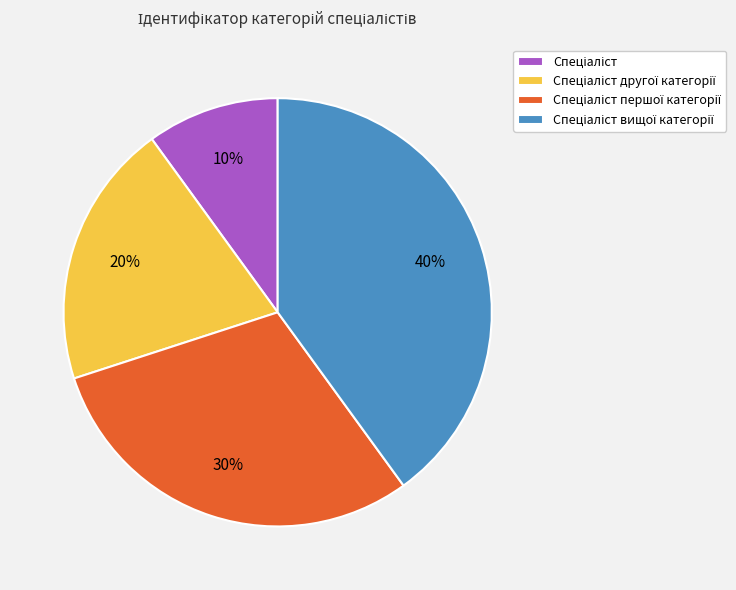

To the nearest percent, what is the difference between the largest and smallest slice percentages?

30%